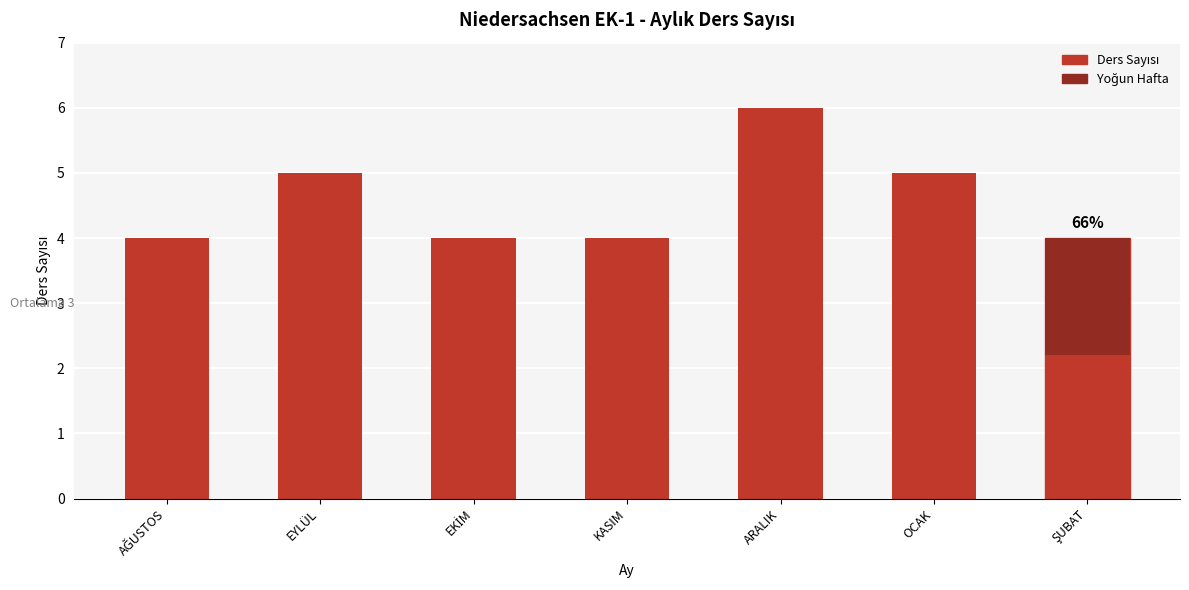

Reading right to left, what are all the values shown in this chart?

4	5	6	4	4	5	4